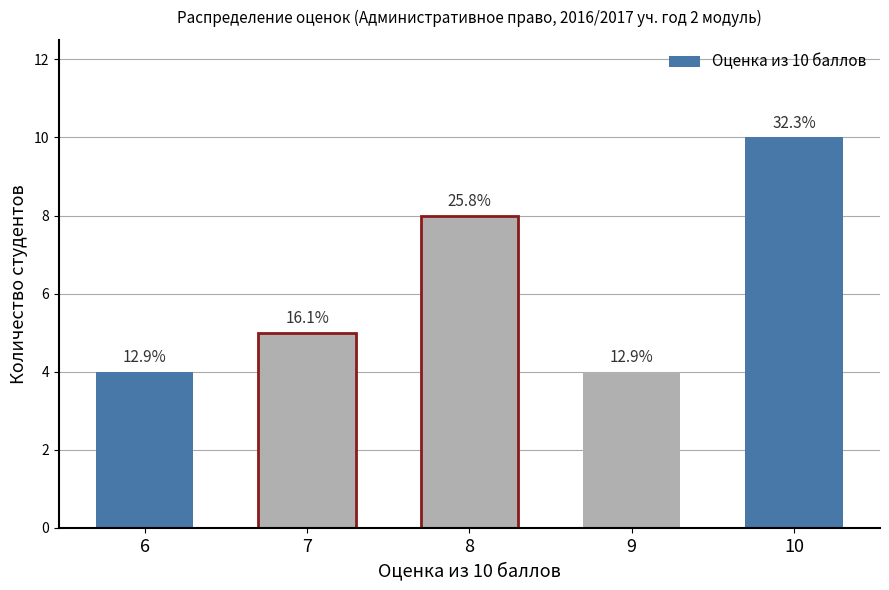

What is the greatest value displayed?

10